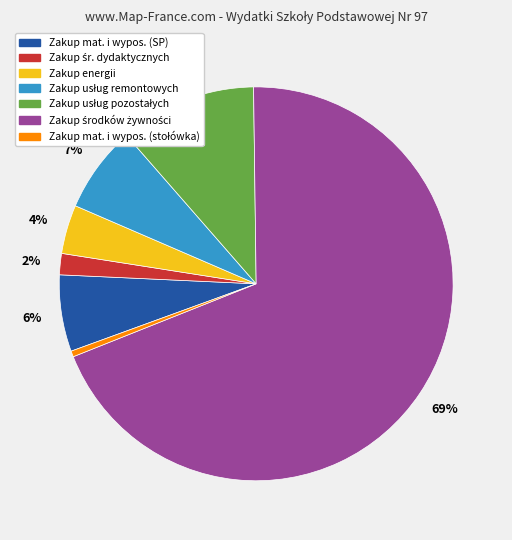

To the nearest percent, what is the average slice percentage?

14%